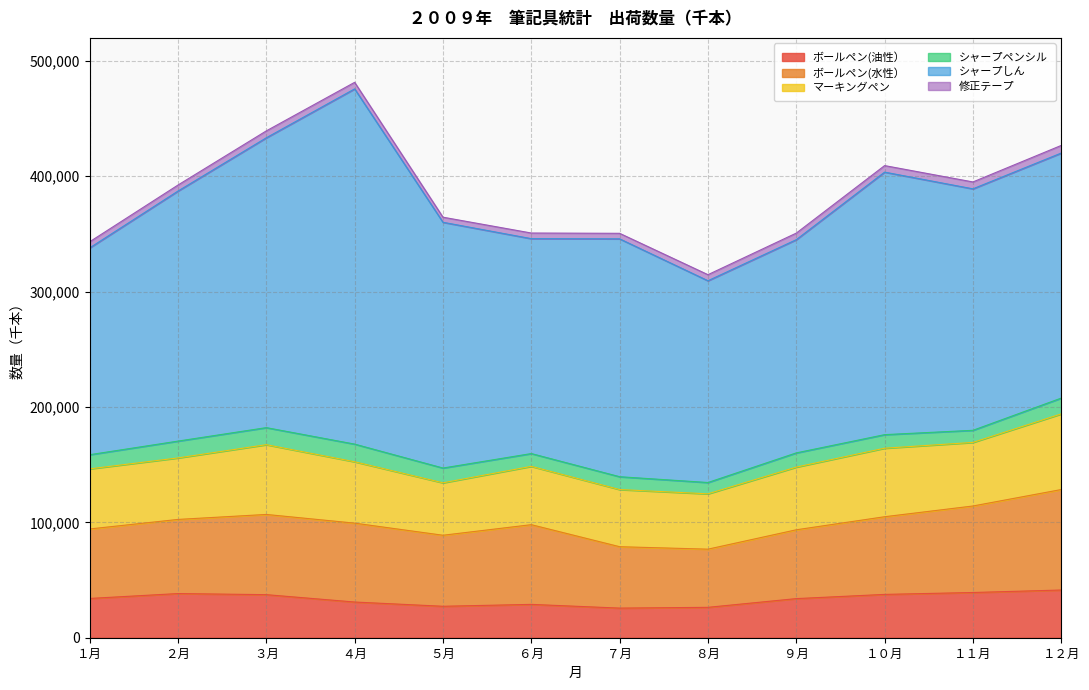

Which series has the largest total across all categories?

シャープしん